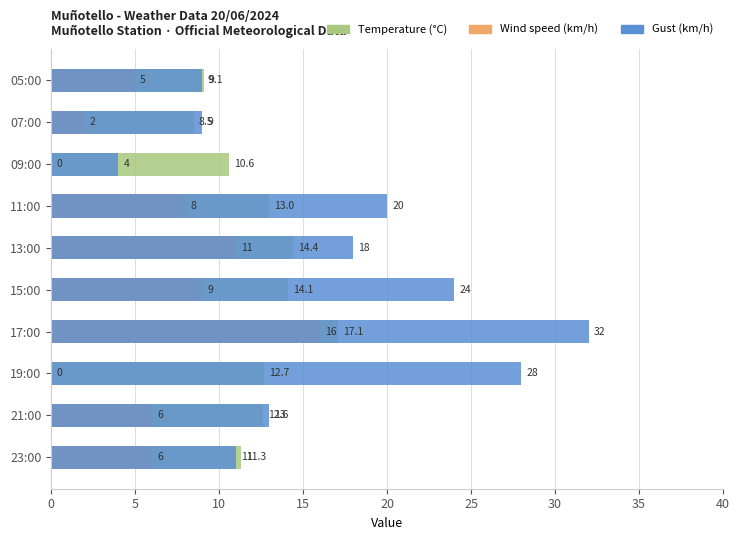

Which series has the largest total across all categories?

Gust (km/h)